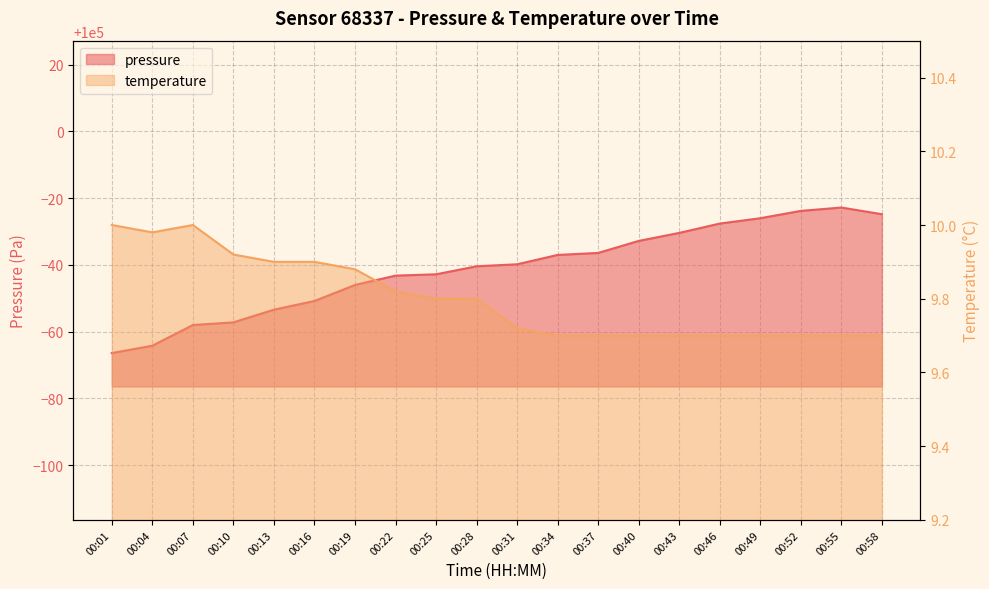

Reading left to right, extract all data points from this chart.

pressure: 00:01=99933.6	00:04=99935.8	00:07=99942.0	00:10=99942.8	00:13=99946.6	00:16=99949.2	00:19=99954.0	00:22=99956.8	00:25=99957.2	00:28=99959.6	00:31=99960.2	00:34=99963.0	00:37=99963.6	00:40=99967.2	00:43=99969.6	00:46=99972.4	00:49=99974.0	00:52=99976.2	00:55=99977.2	00:58=99975.2
temperature: 00:01=10.0	00:04=10.0	00:07=10.0	00:10=9.9	00:13=9.9	00:16=9.9	00:19=9.9	00:22=9.8	00:25=9.8	00:28=9.8	00:31=9.7	00:34=9.7	00:37=9.7	00:40=9.7	00:43=9.7	00:46=9.7	00:49=9.7	00:52=9.7	00:55=9.7	00:58=9.7